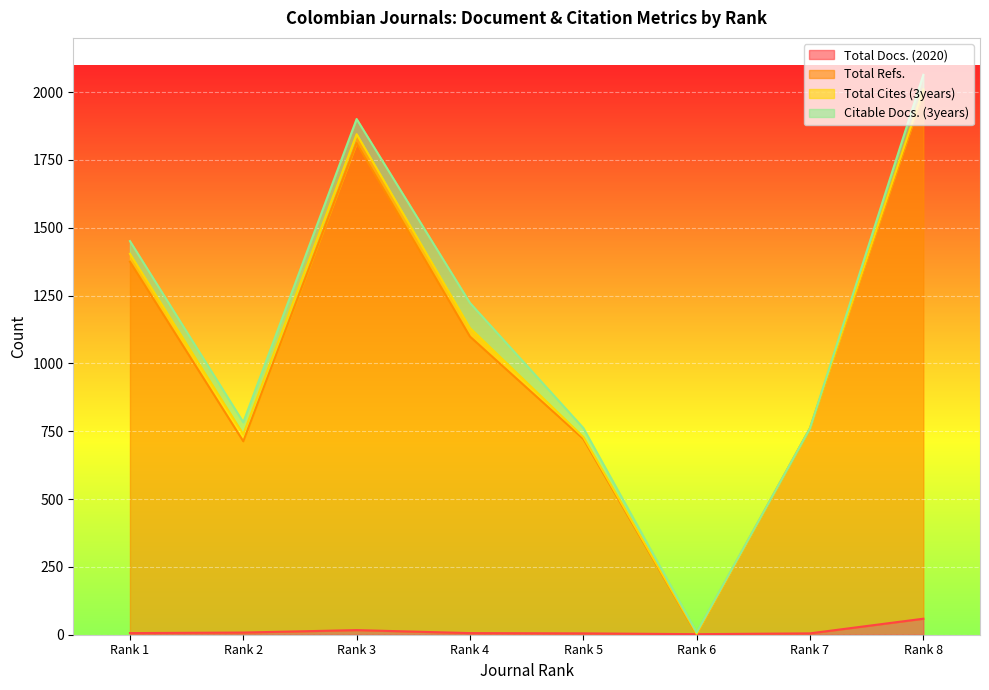

Which series has the largest total across all categories?

Total Refs.